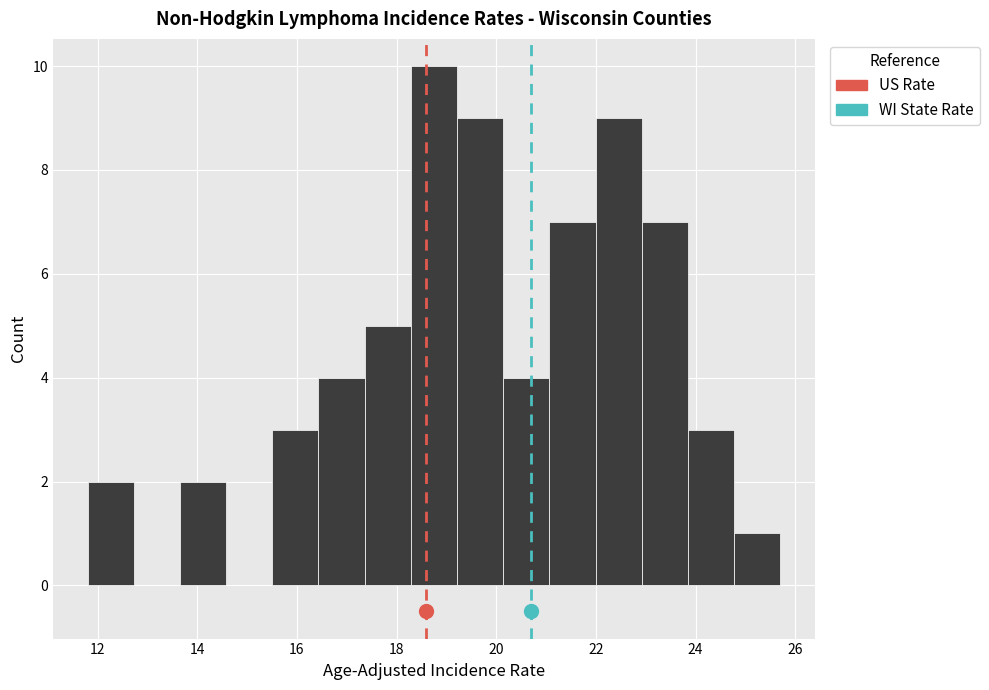

How tall is the bar that spans 15.6 to 16.4 on the x-axis? Neither the bar edges nor the heights are printed on the chart, so give them approximately, as read against the axes.

3